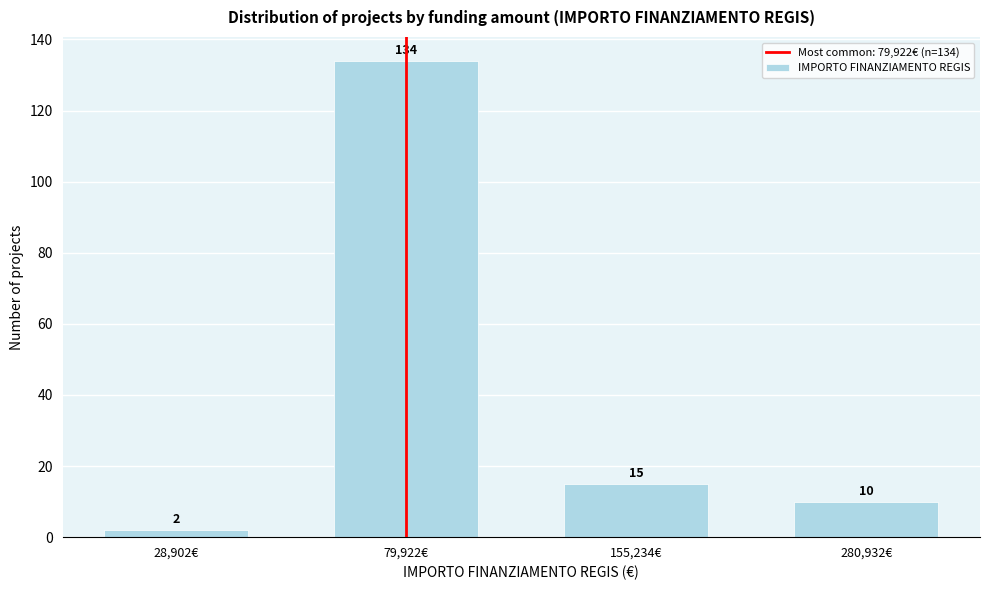

Reading left to right, extract all data points from this chart.

2	134	15	10